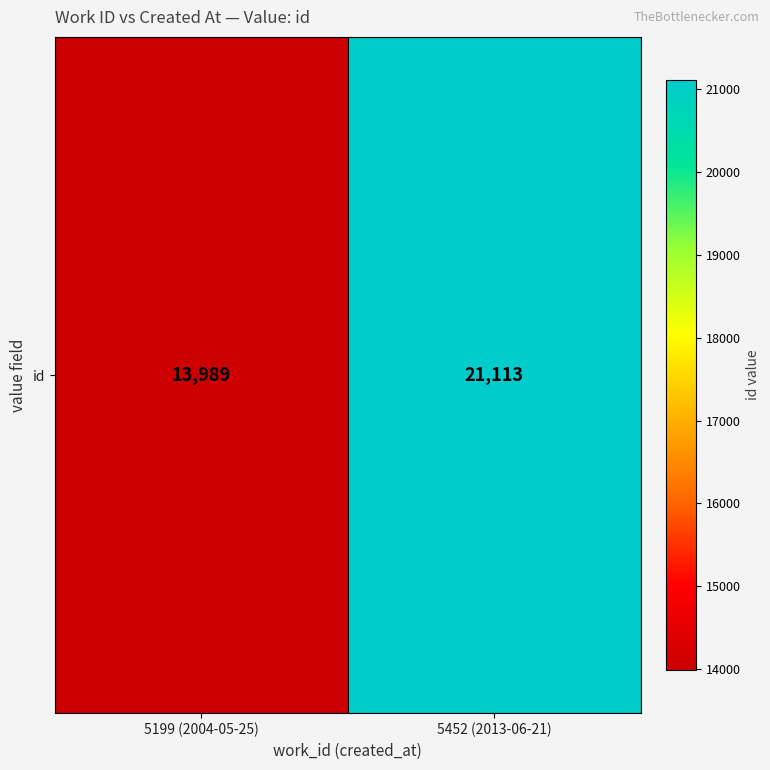

Count the number of data series in this chart.

1